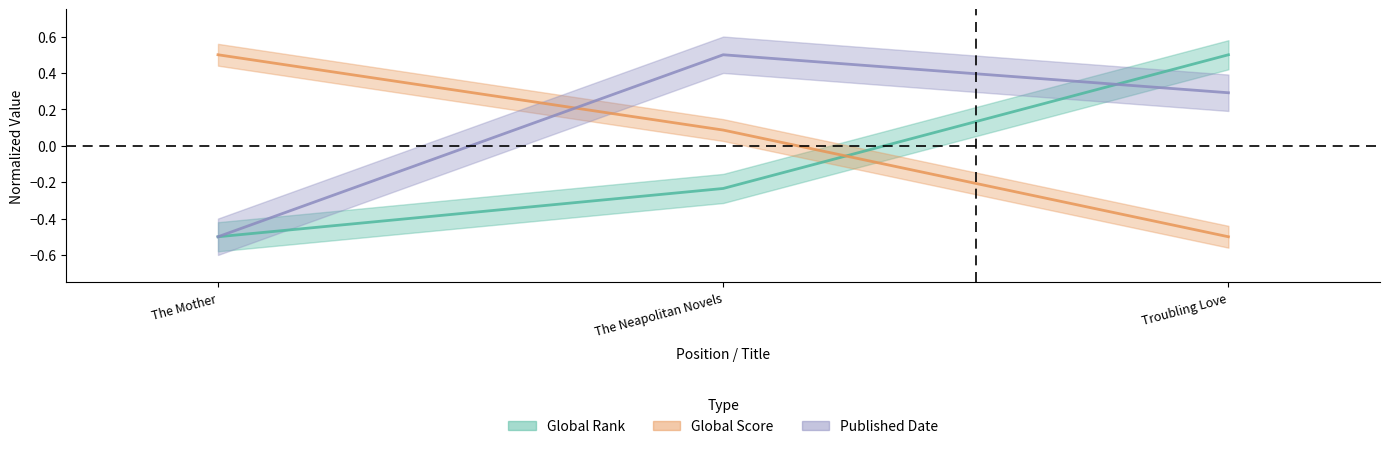

Reading right to left, list all the values displayed in this chart.

Global Rank: 0.5	-0.2	-0.5
Global Score: -0.5	0.1	0.5
Published Date: 0.3	0.5	-0.5